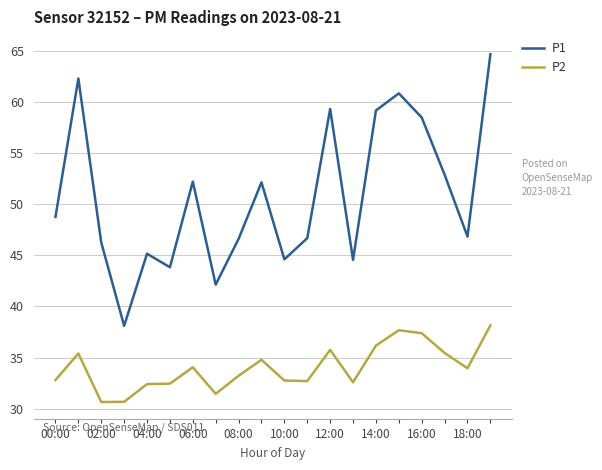

Which series has the largest range (max minus min)?

P1